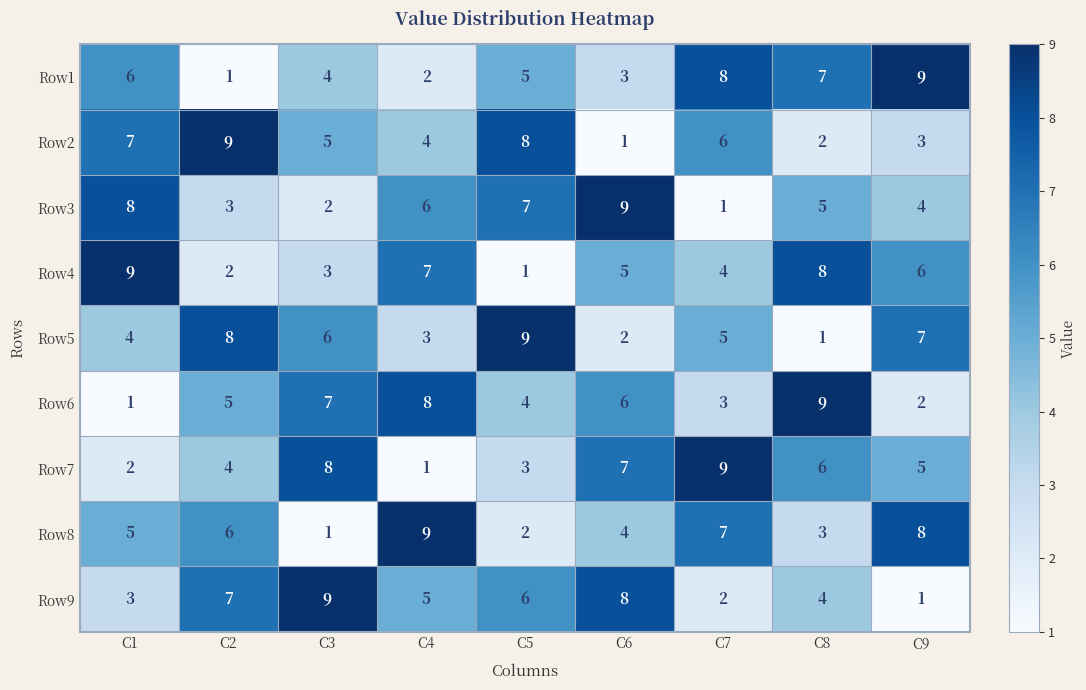

What is the smallest value displayed?

1